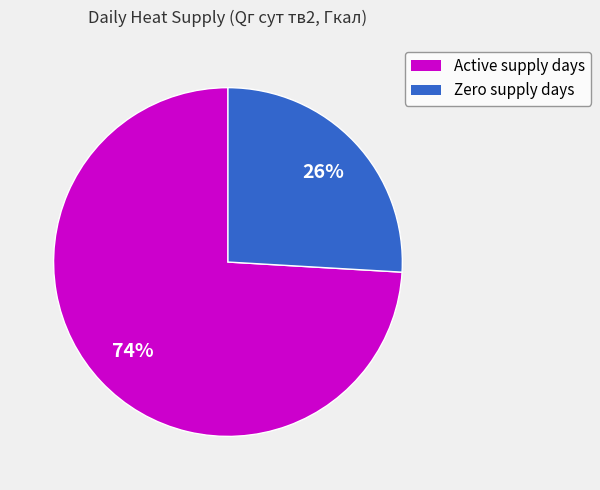

Which has a higher value, Zero supply days or Active supply days?

Active supply days